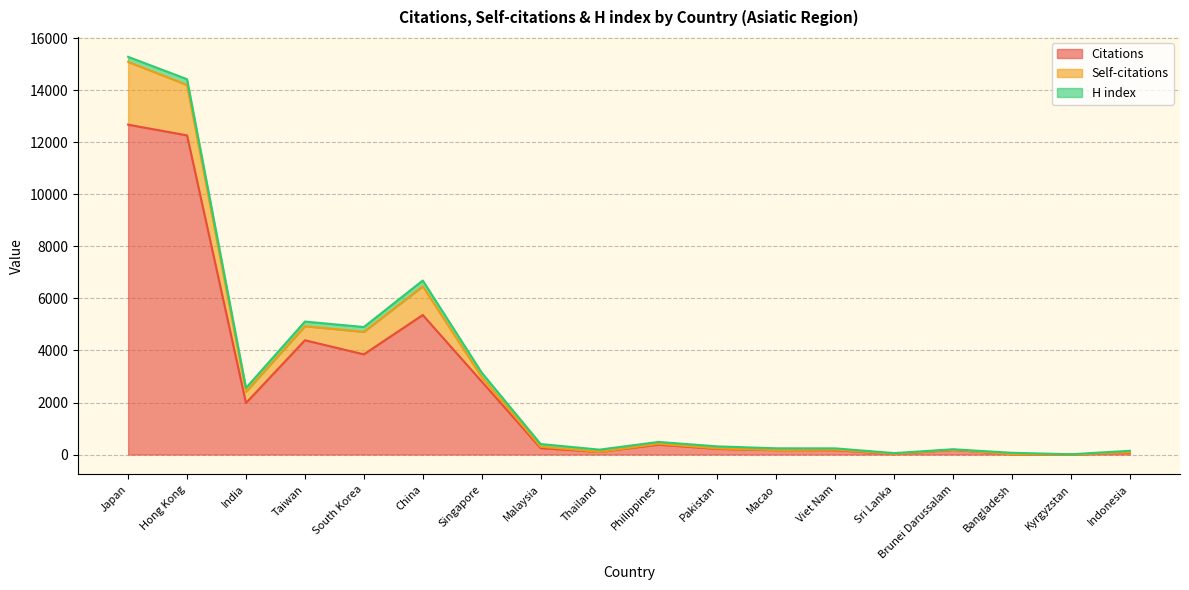

What is the total value across all series at Hong Kong?

14428